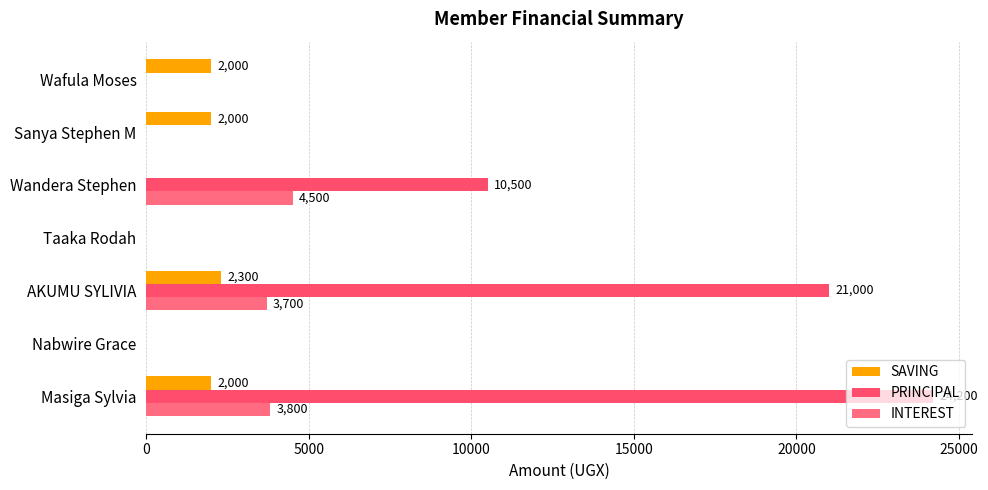

How many values in the INTEREST series exceed 0?

3